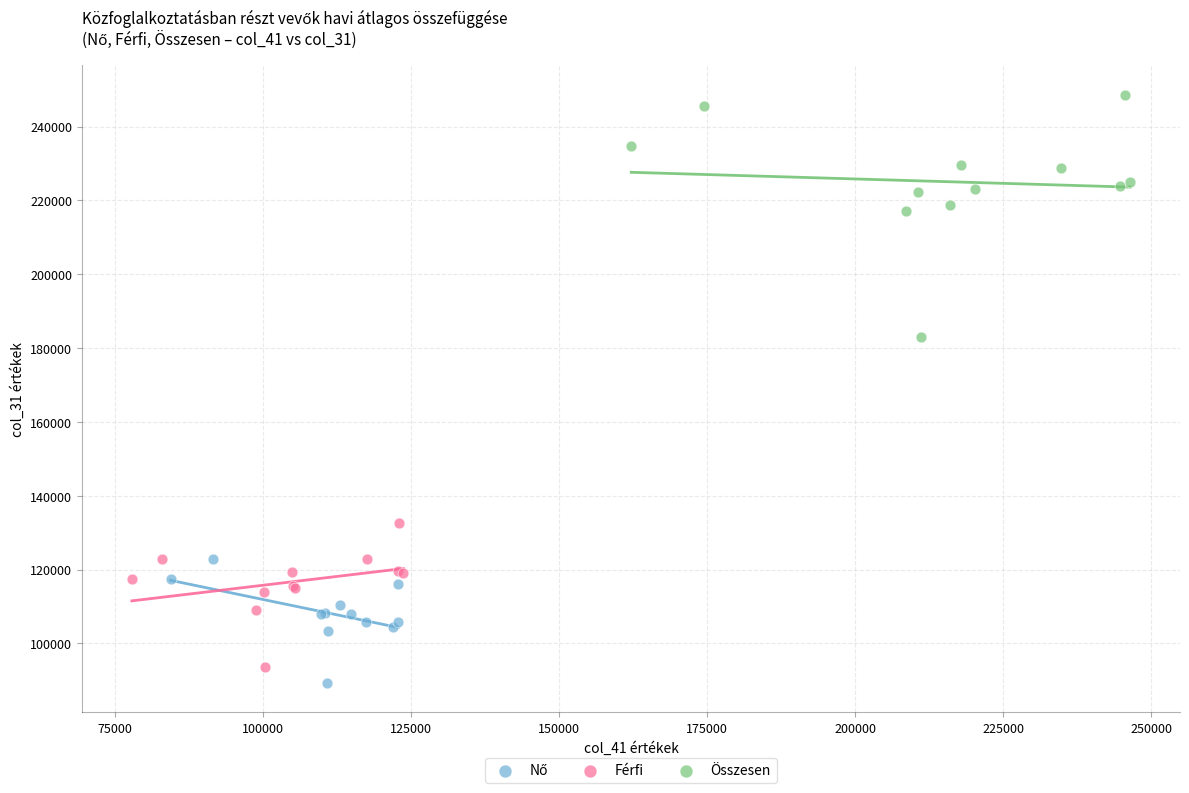

Which series reaches the maximum Y coordinate?

Összesen